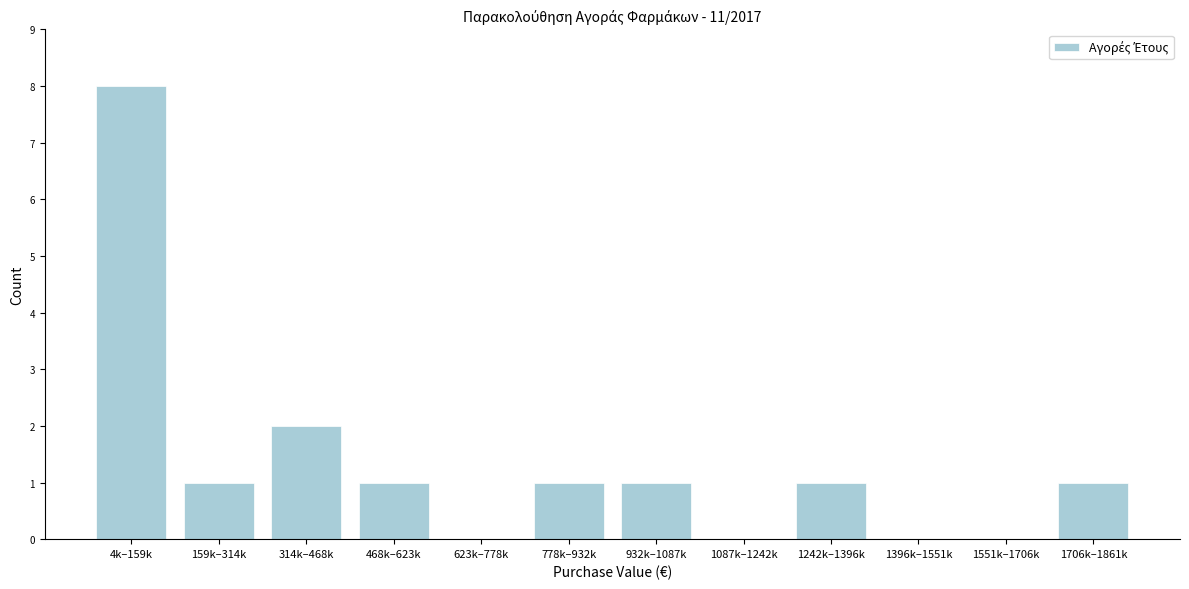

Reading left to right, what are all the values shown in this chart?

4k–159k=8	159k–314k=1	314k–468k=2	468k–623k=1	623k–778k=0	778k–932k=1	932k–1087k=1	1087k–1242k=0	1242k–1396k=1	1396k–1551k=0	1551k–1706k=0	1706k–1861k=1